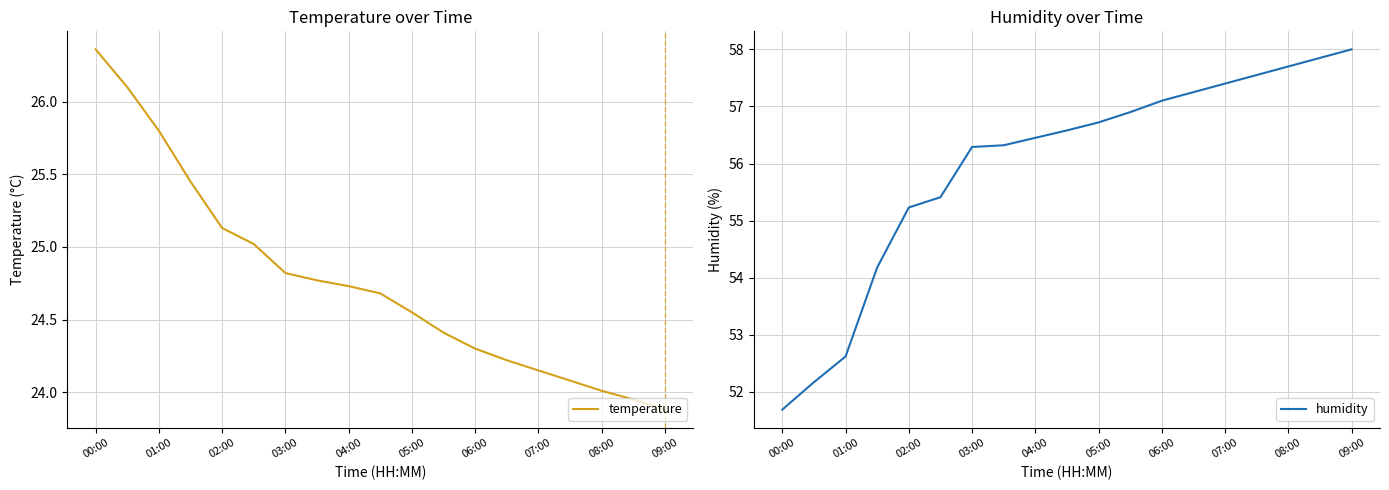

Which category has the highest value in the temperature series?

00:00